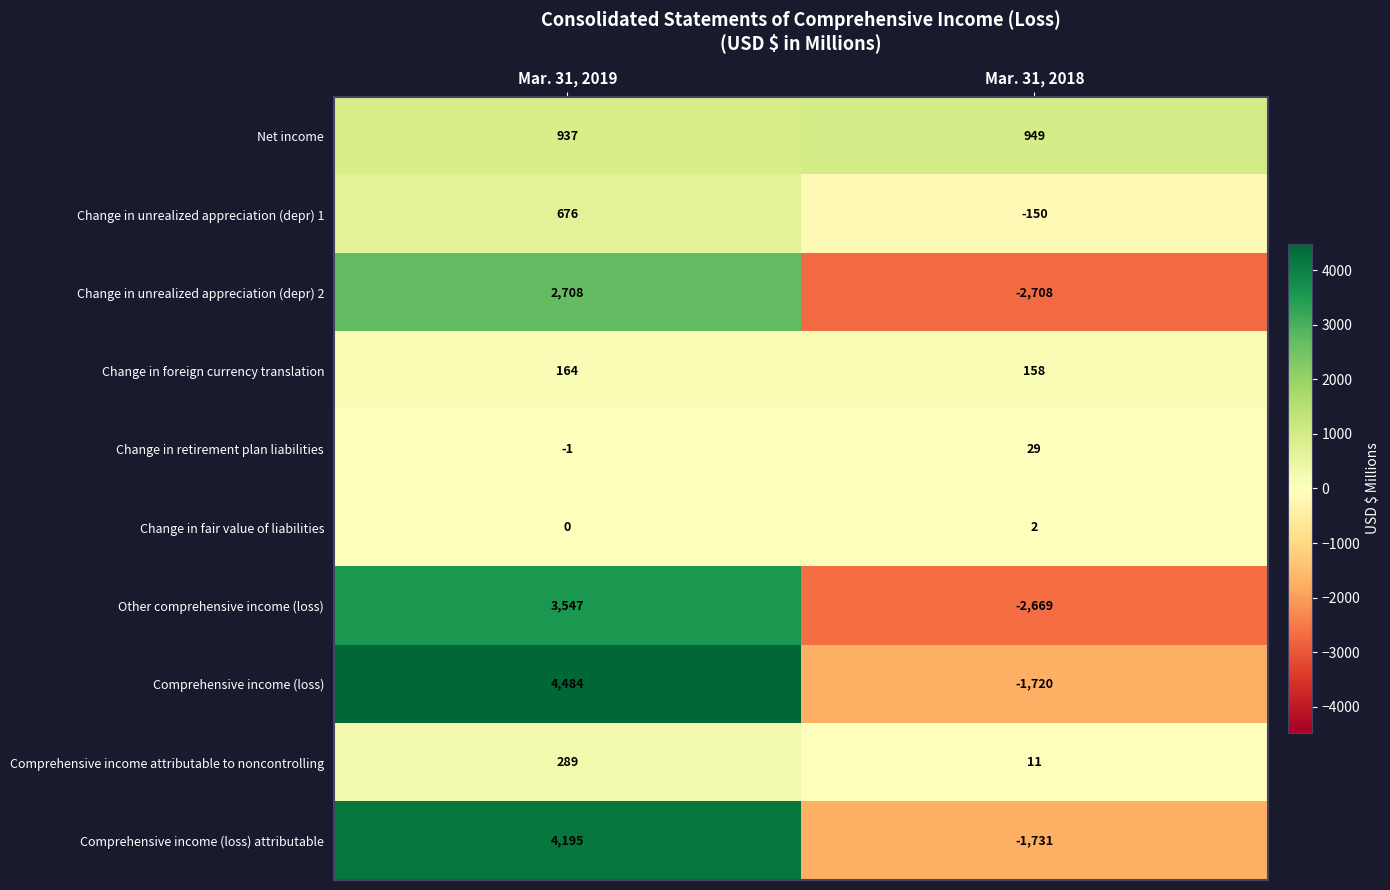

At which category is the sum across all series the highest?

Mar. 31, 2019